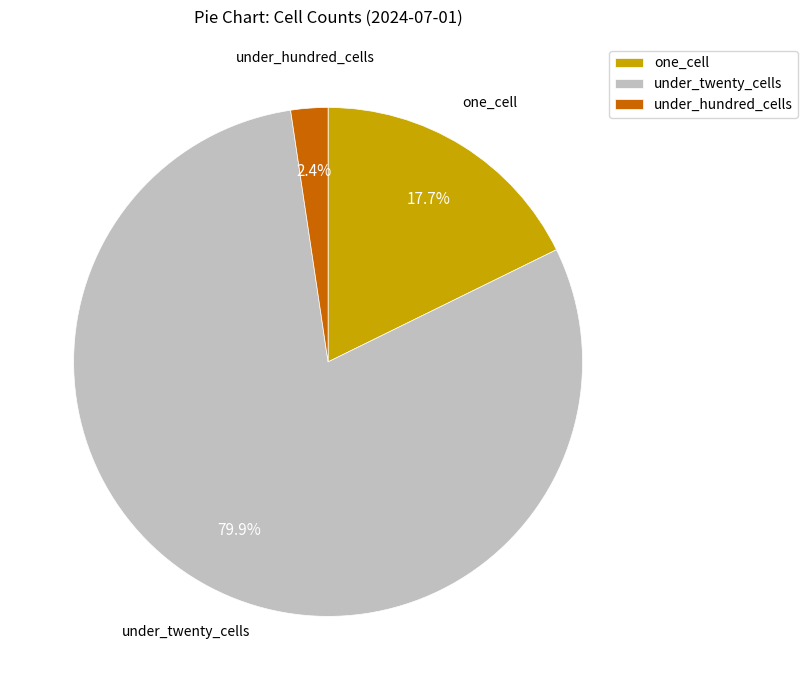

What percentage is NOT represented by under_hundred_cells?

97.6%